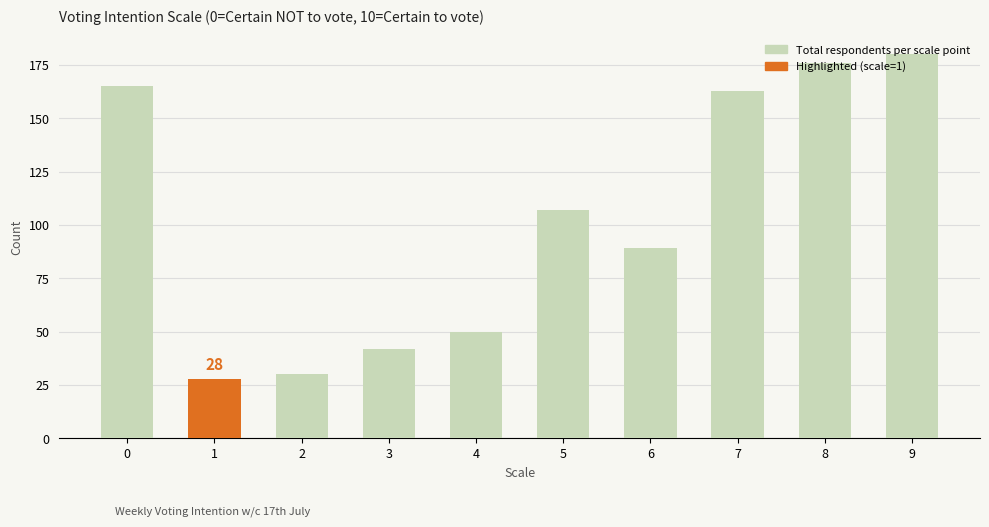

What is the average value?

103